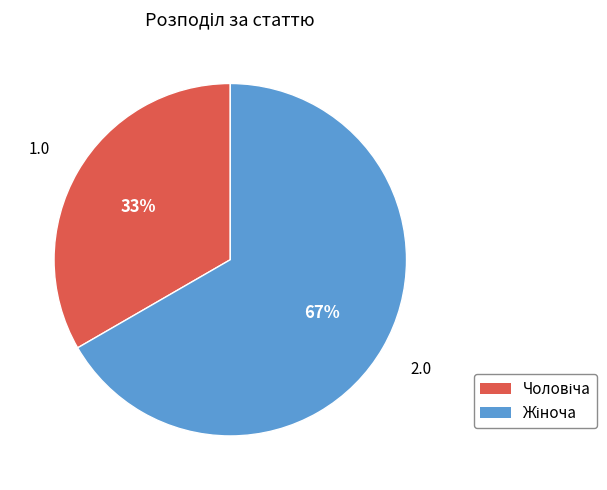

Does any single category account for the majority?

Yes